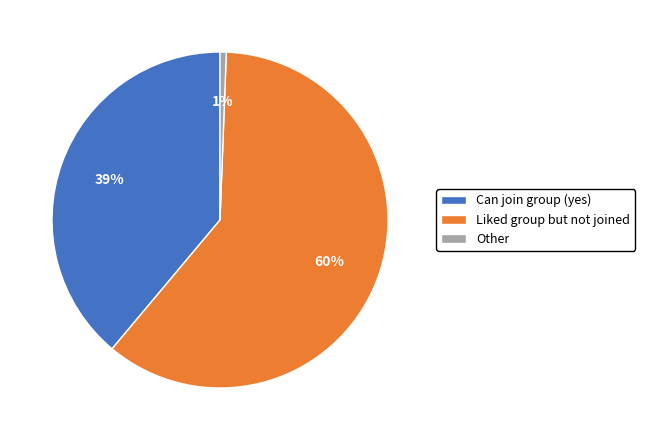

What is the smallest slice in the pie chart?

Other